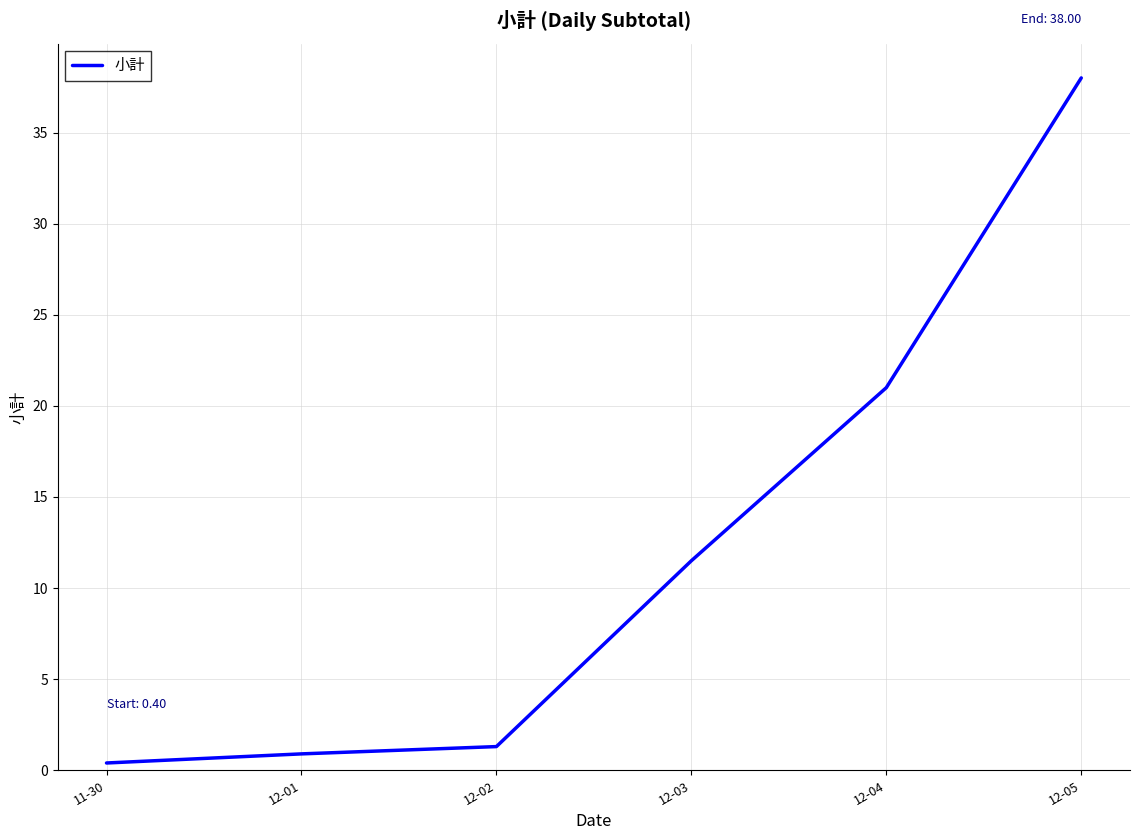

At which label does the data first exceed 11?

12-03